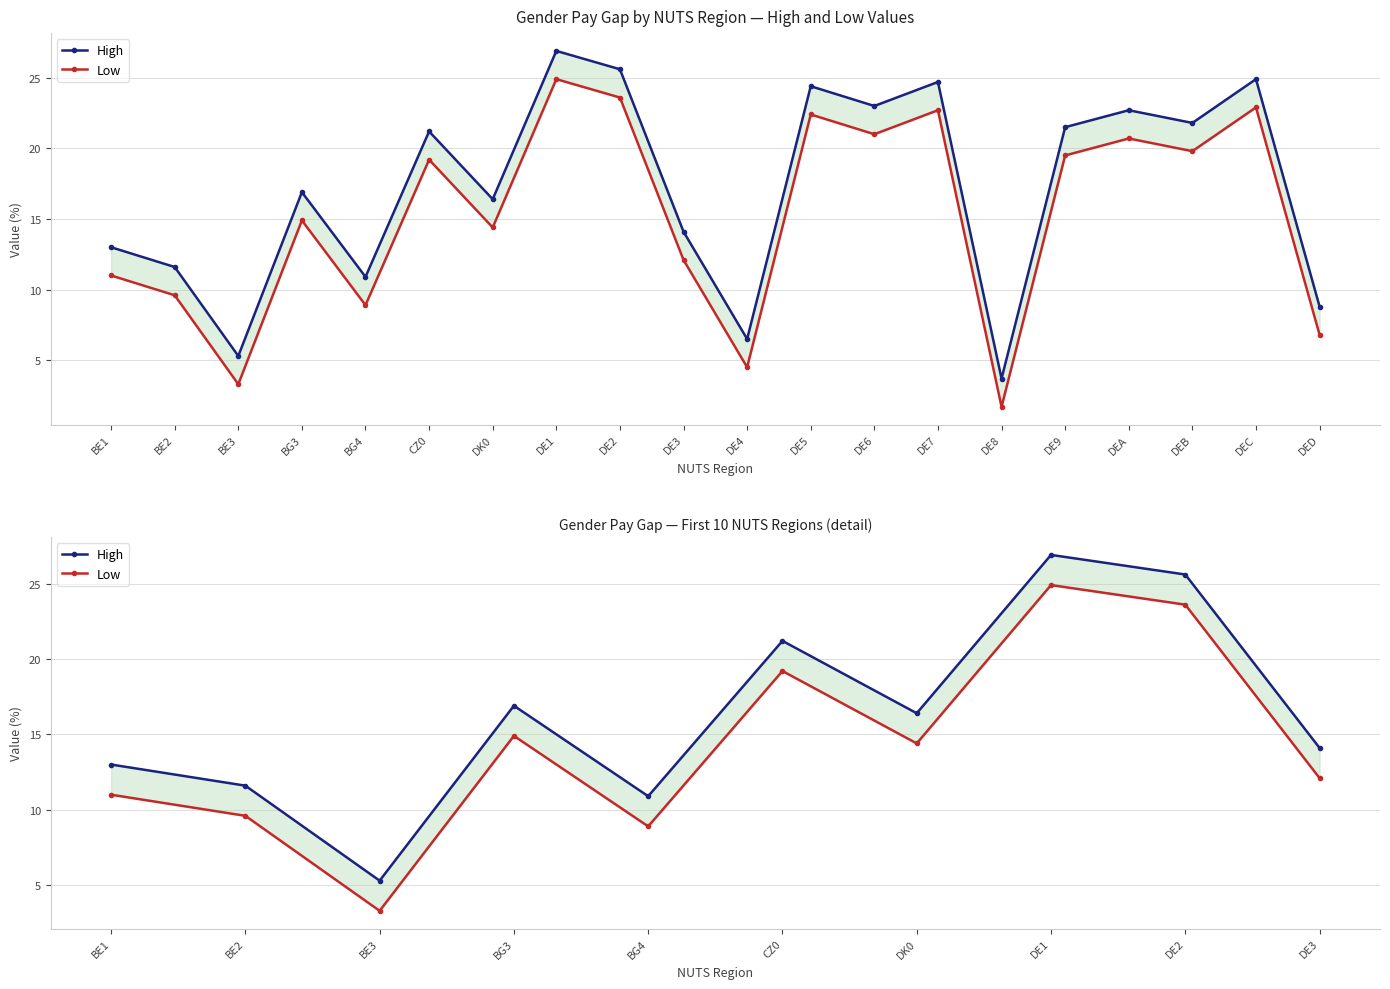

Rank the series at BG4 from lowest to highest value.

Low, High